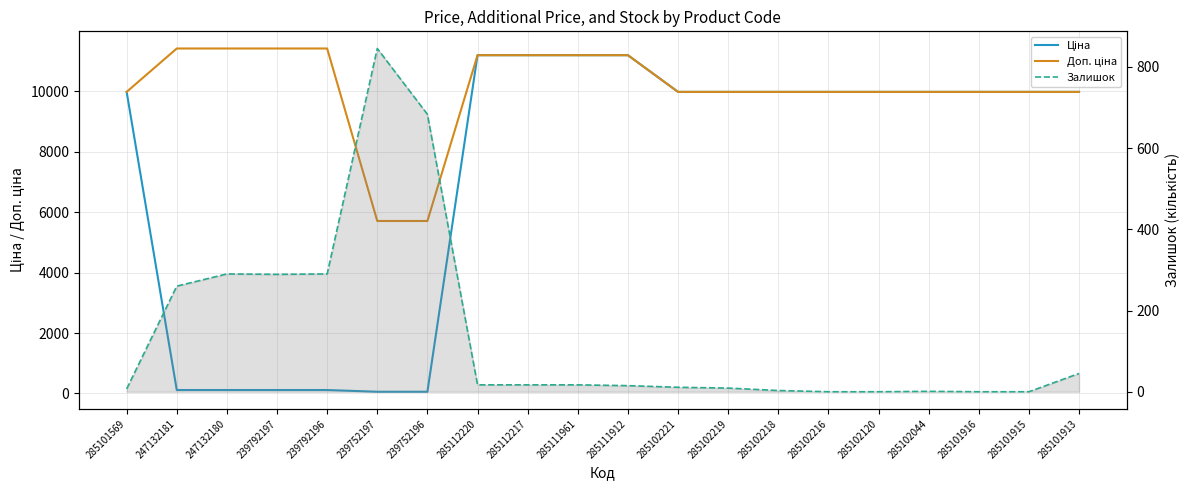

List the series in order of their overall mean, lowest first.

Залишок, Ціна, Доп. ціна